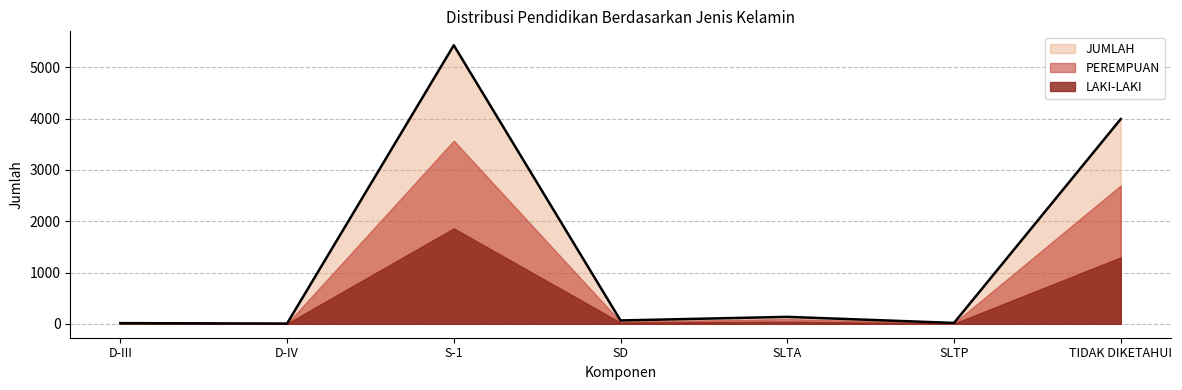

How many values in the PEREMPUAN series are below 42?

3